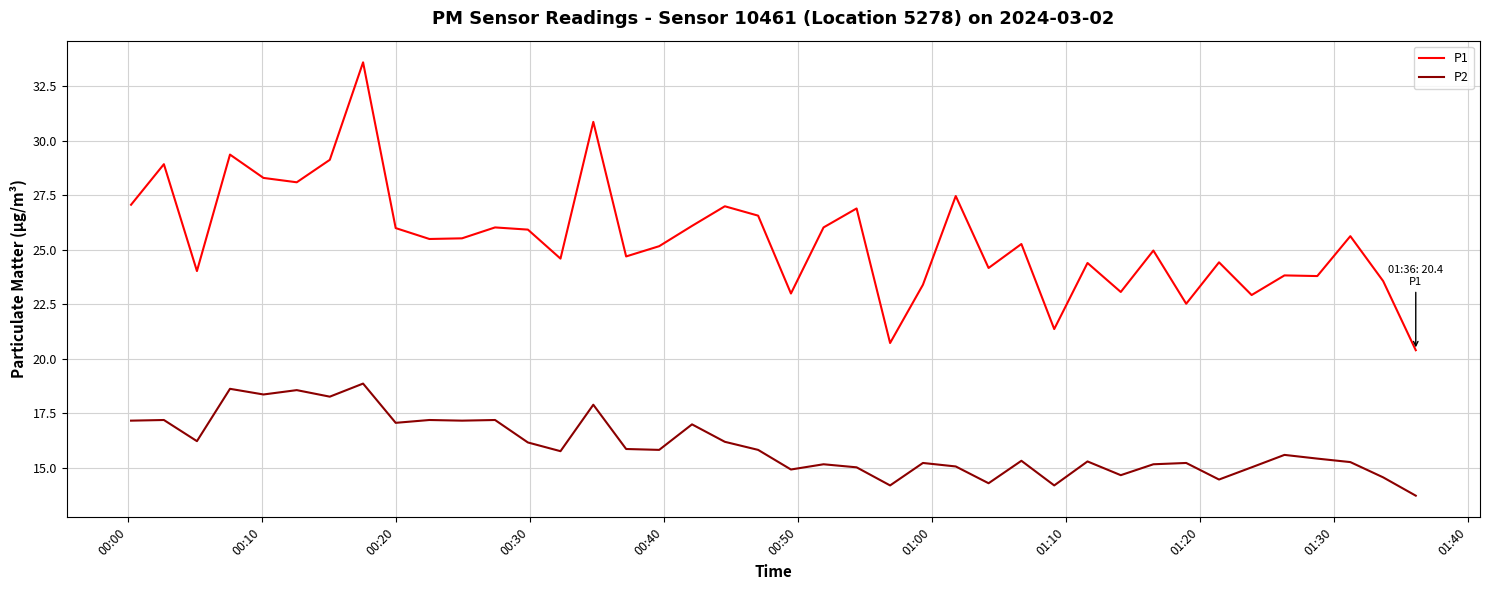

True or false: P2 and P1 intersect in this chart.

False